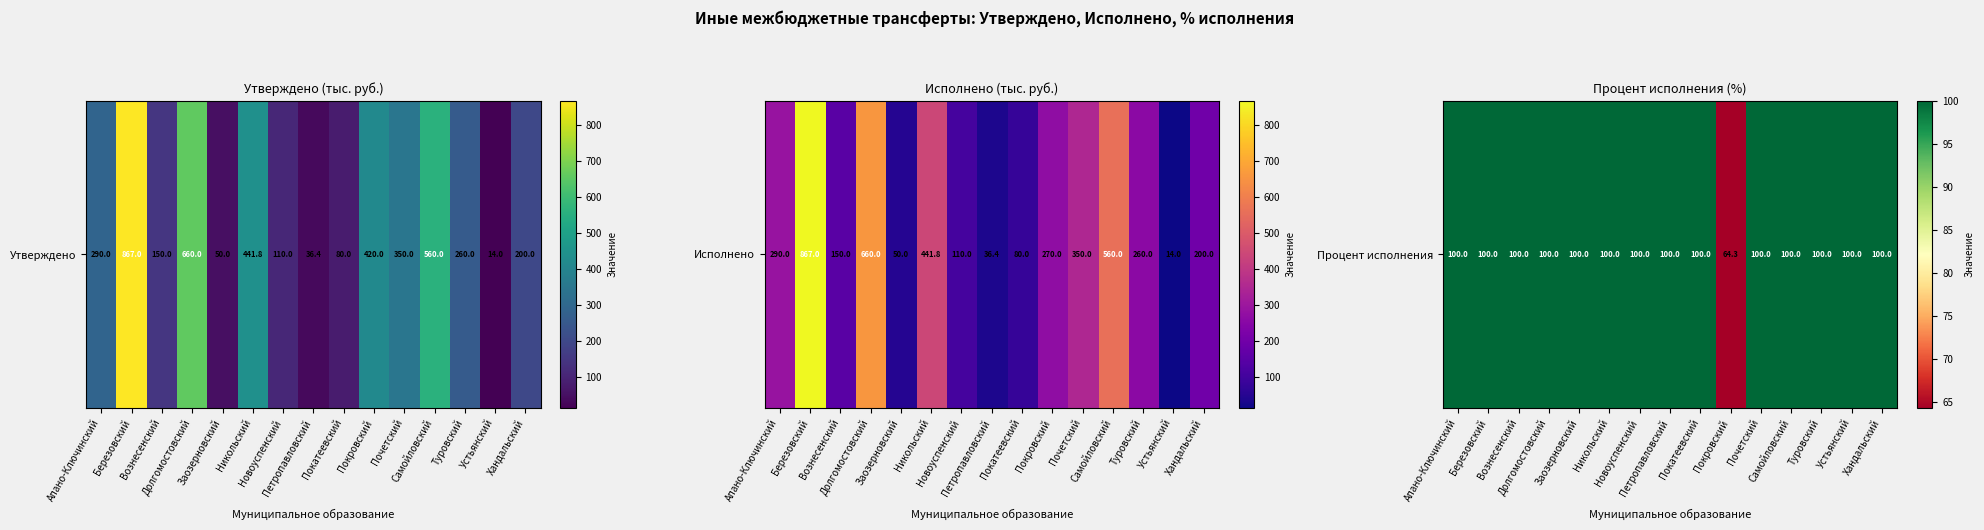

What is the difference between the maximum and minimum values?

35.7